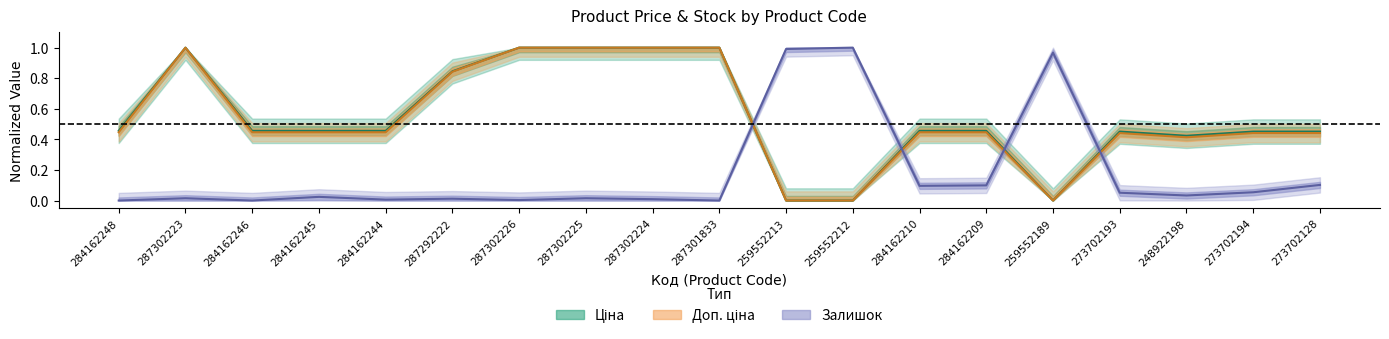

How many interior local valleys does the Доп. ціна series have?

2